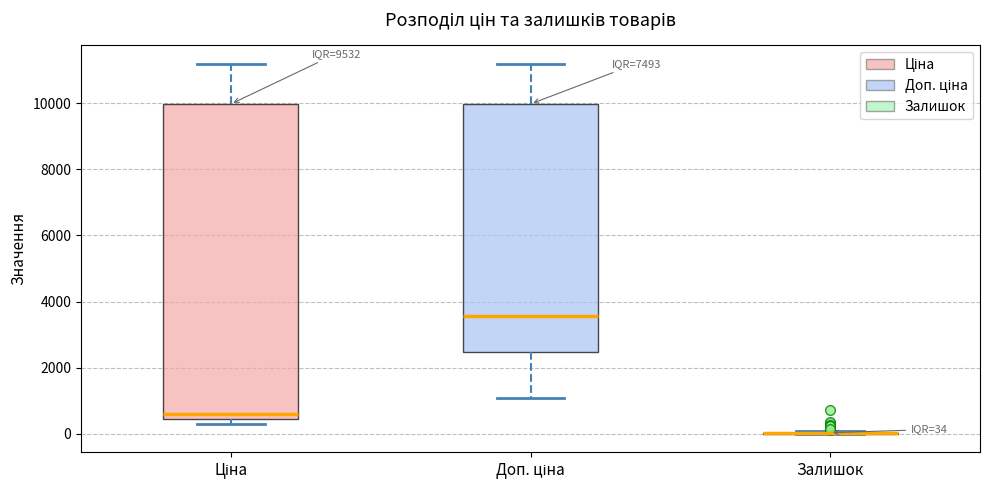

Comparing the boxes themselves (not the whiskers), which one is the tallest?

Ціна